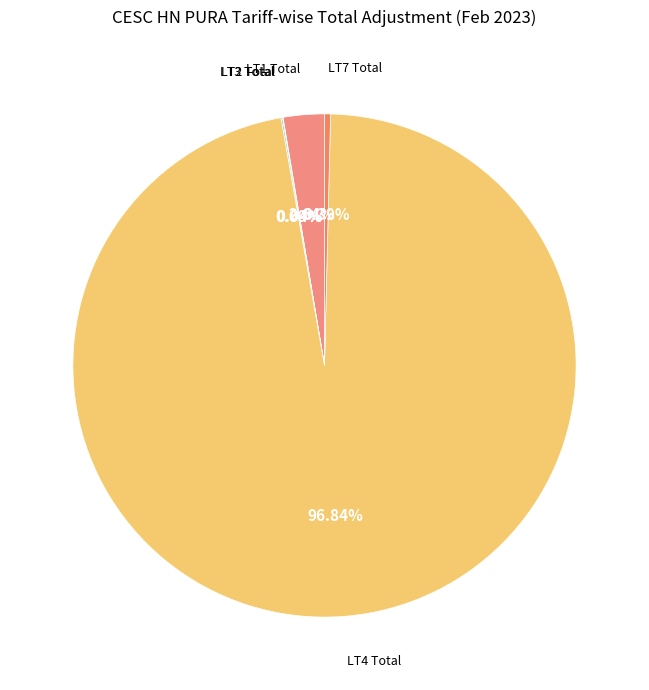

Is there any slice that represents more than half of the pie?

Yes